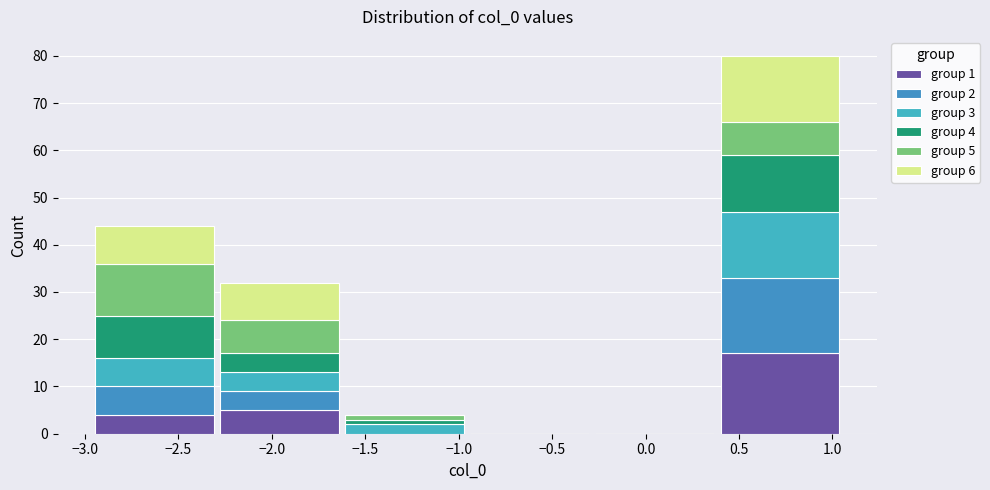

Which range on the x-axis has the tallest stacked bar (by total height)?

0.40 to 1.05